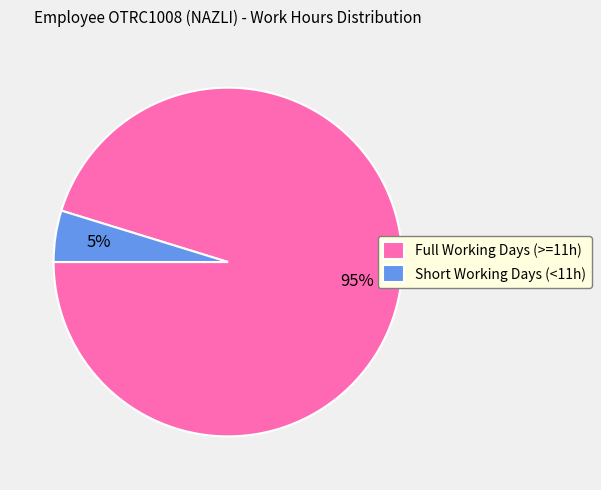

Is it true that Full Working Days (>=11h) is 95% of the pie?

True